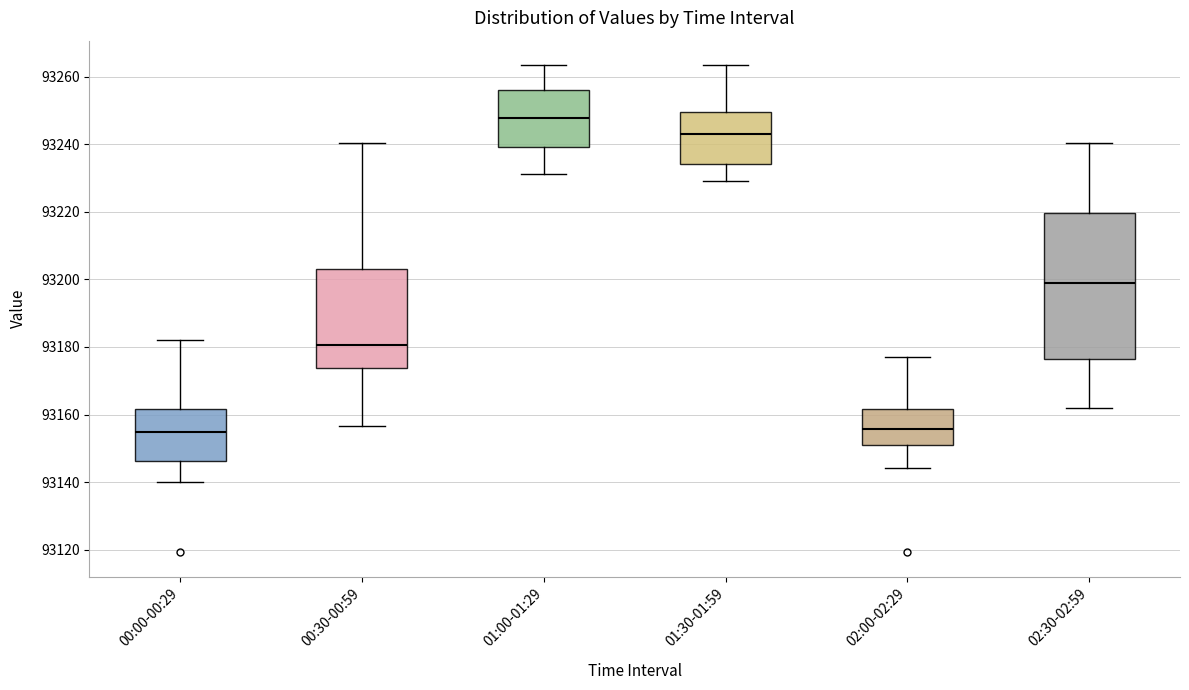

Where does the median line of the box for 00:00-00:29 sit on the y-axis? The values are not printed on the chart, so give them approximately, as read against the axis.

93154